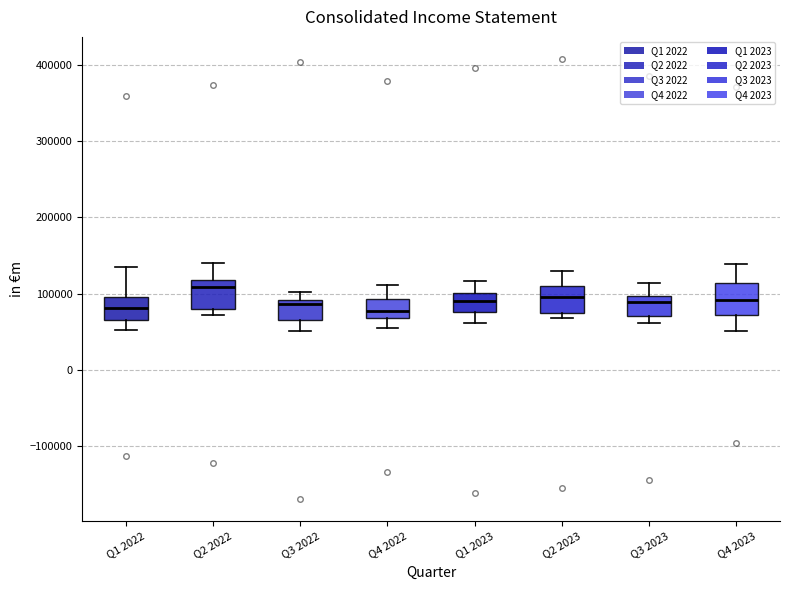

Where is the lower edge of the box for Q4 2023 on the y-axis? The values are not printed on the chart, so give them approximately, as read against the axis.

70000